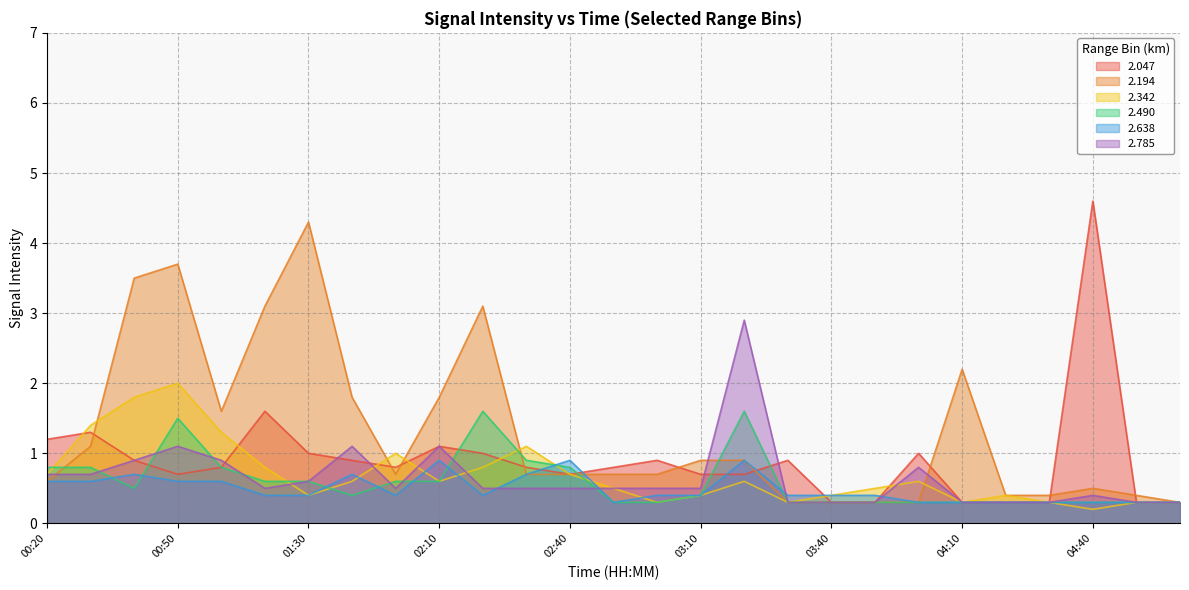

True or false: 2.490 has more than 1 interior local peaks.

True